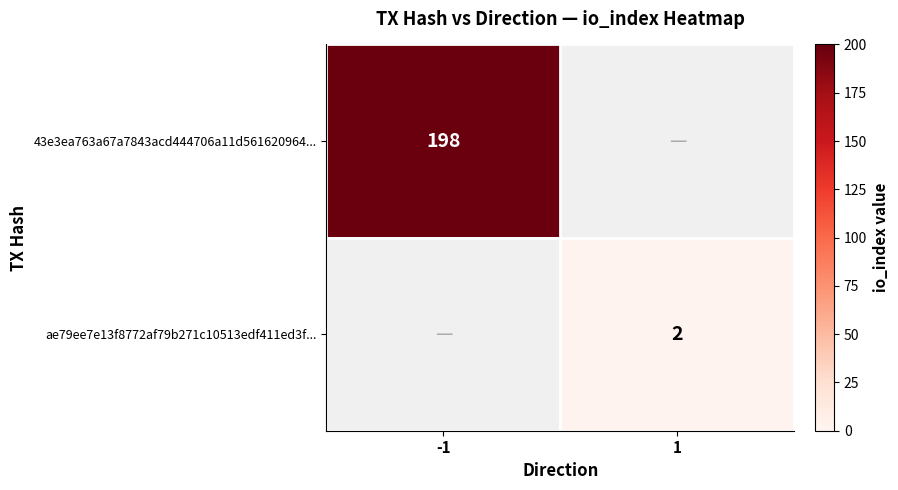

Is it true that 43e3ea763a67a7843acd444706a11d561620964... equals 198 at -1?

True